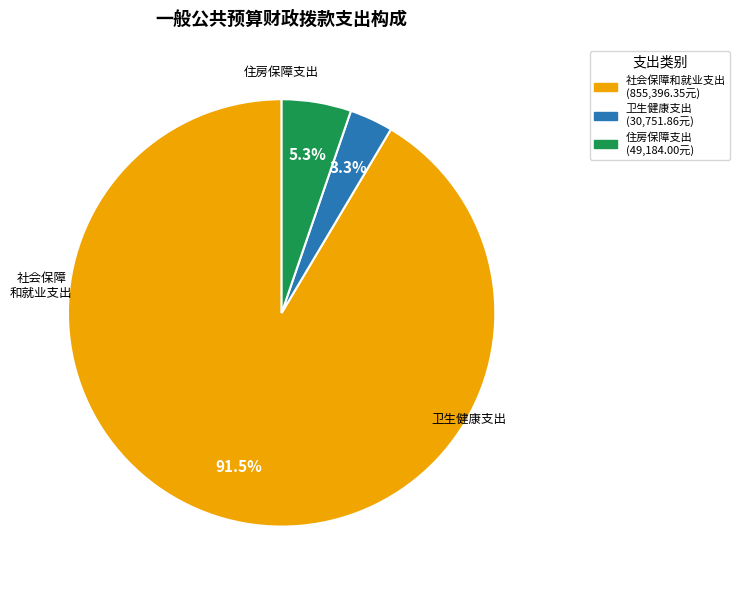

Is there a majority slice in this chart?

Yes